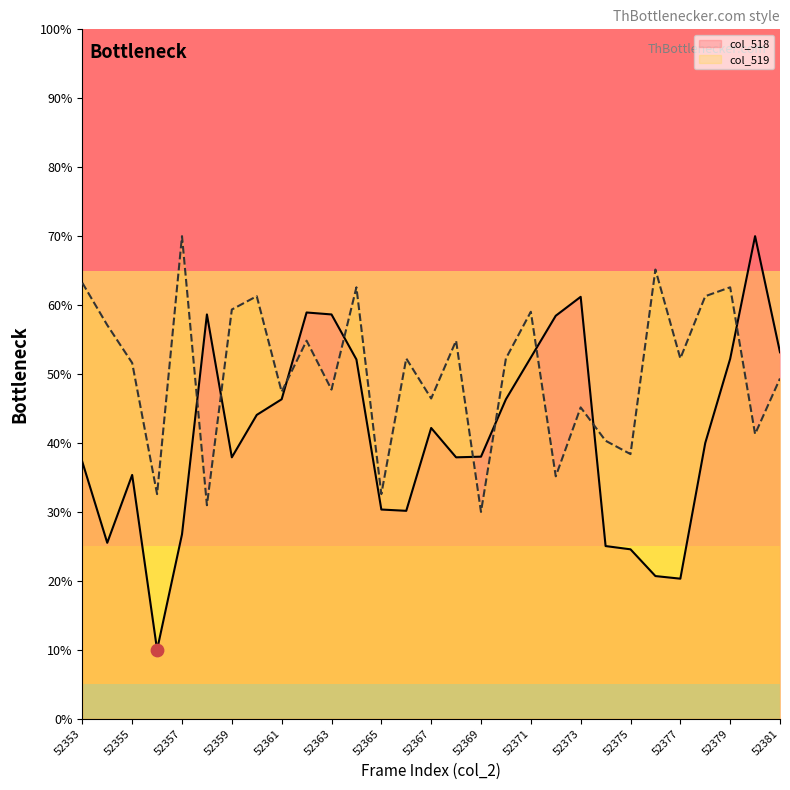

At how many categories does at least one series exceed 67?

2